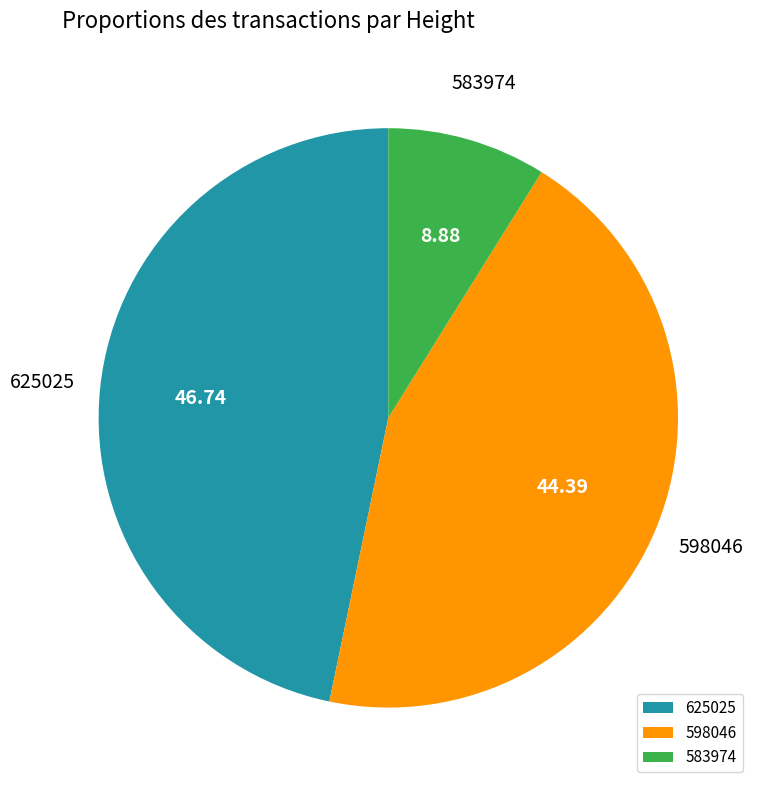

Does 583974 account for over 50% of the chart?

No